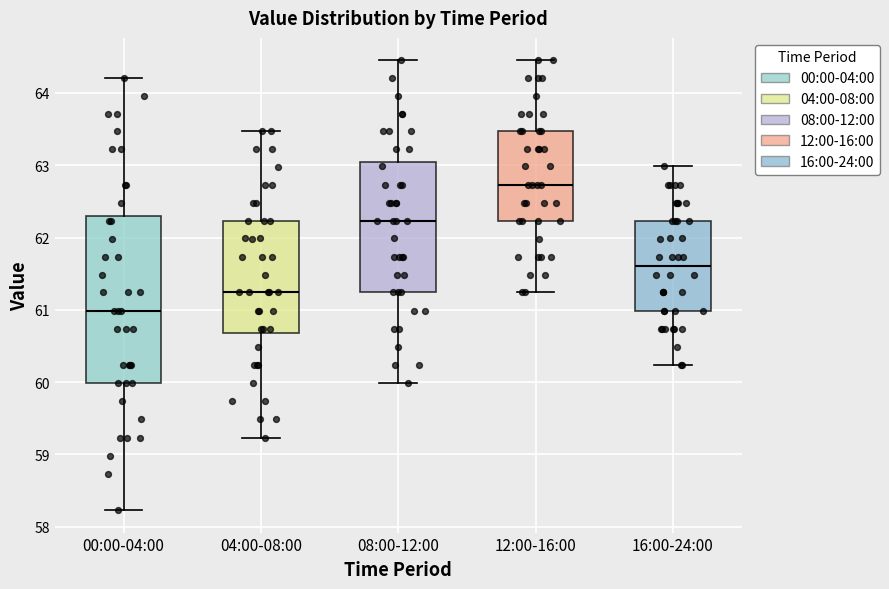

Comparing the boxes themselves (not the whiskers), which one is the tallest?

00:00-04:00